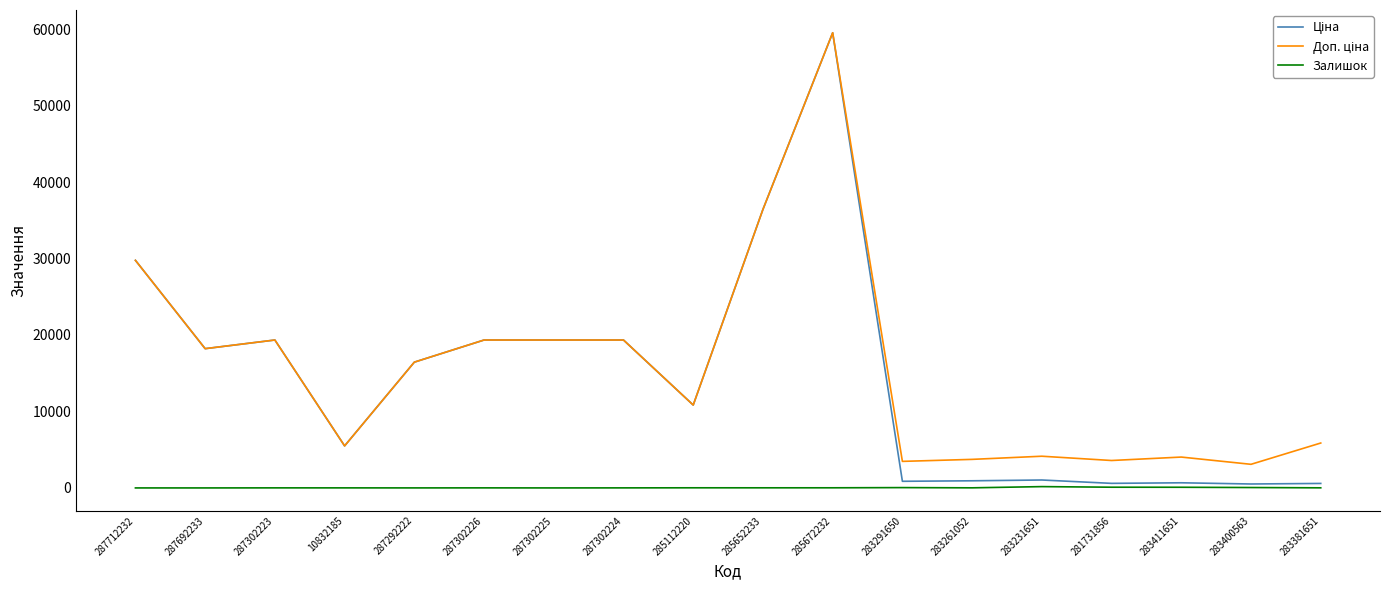

At which category is the sum across all series the highest?

285672232